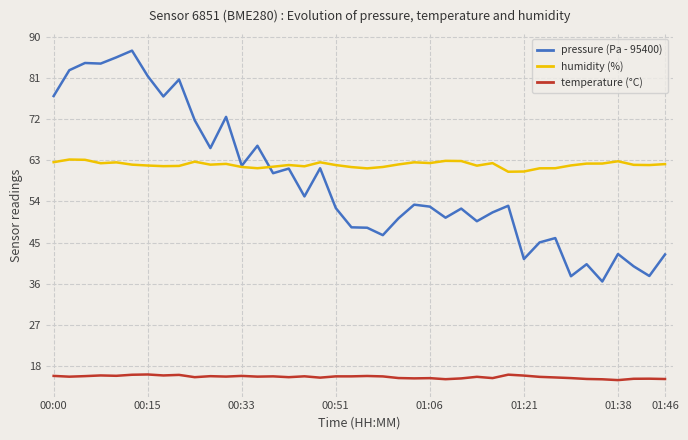

What is the highest value of the humidity (%) series?

63.1